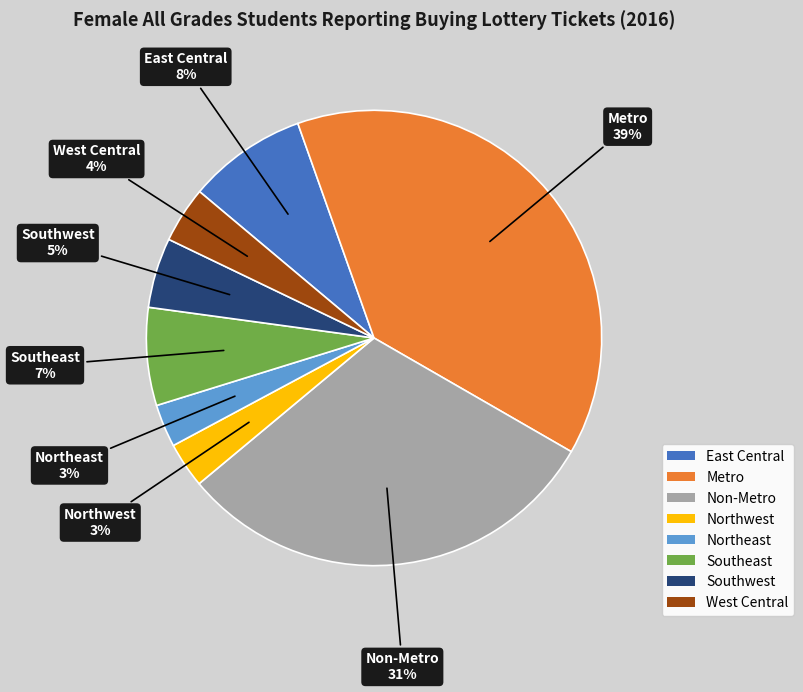

Is East Central the majority of the pie?

No